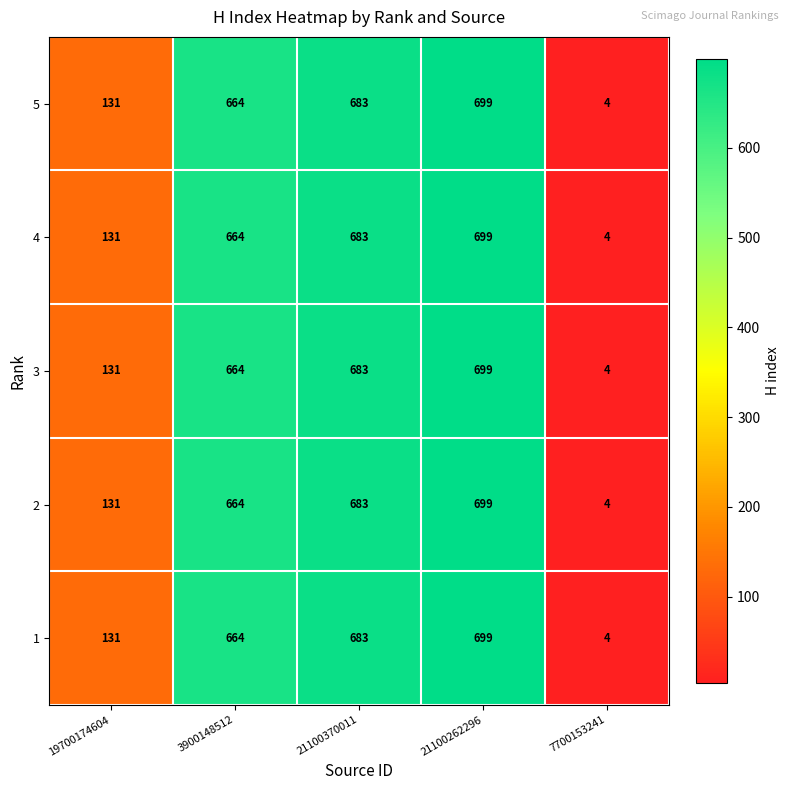

True or false: 2 has a value of 683 at 21100370011.

True